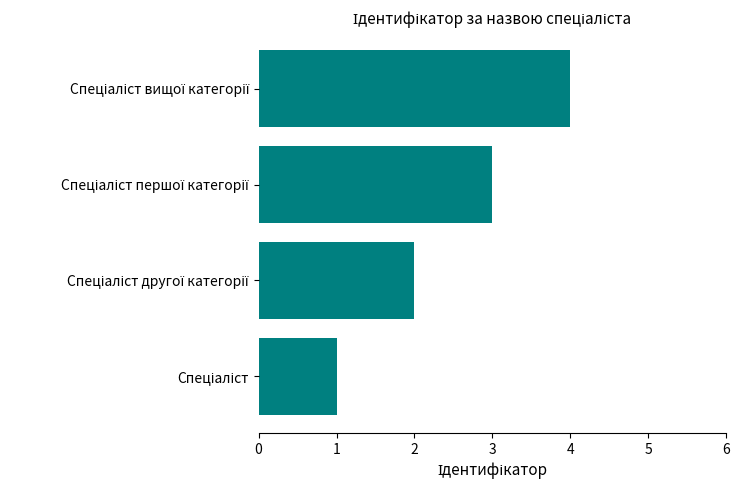

What is the difference between the maximum and minimum values?

3